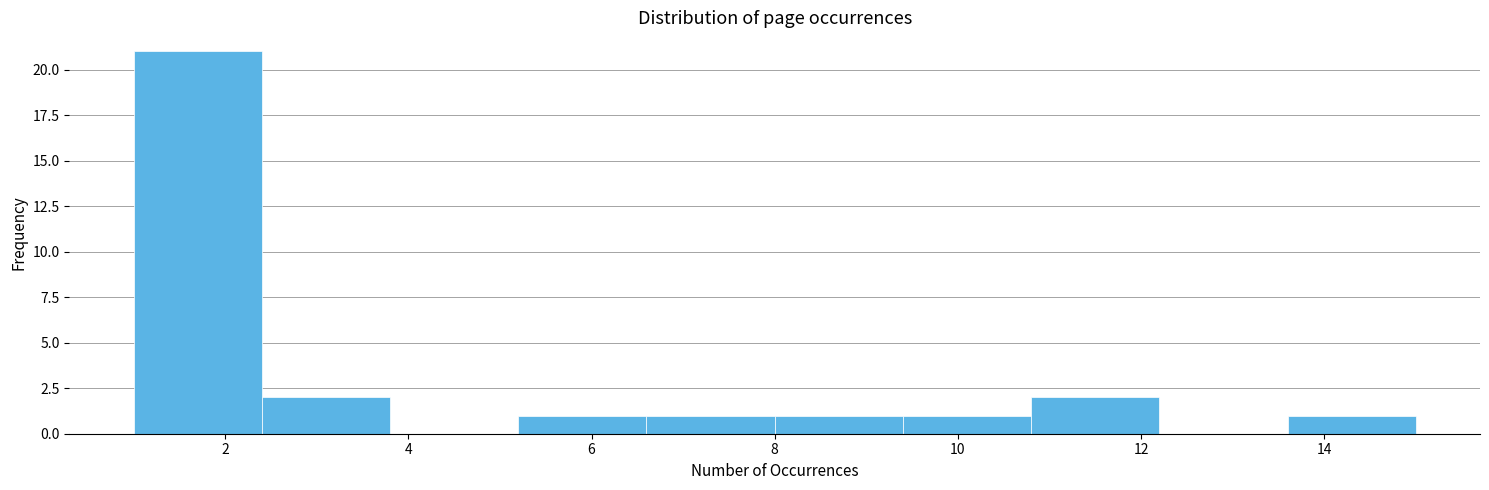

Reading left to right, list every bar in this chart as the range it spans on the x-axis followed by its height. The values are not printed on the chart, so give them approximately, as read against the axis.

1.0 to 2.4: 21
2.4 to 3.8: 2
3.8 to 5.2: 0
5.2 to 6.6: 1
6.6 to 8.0: 1
8.0 to 9.4: 1
9.4 to 10.8: 1
10.8 to 12.2: 2
12.2 to 13.6: 0
13.6 to 15.0: 1